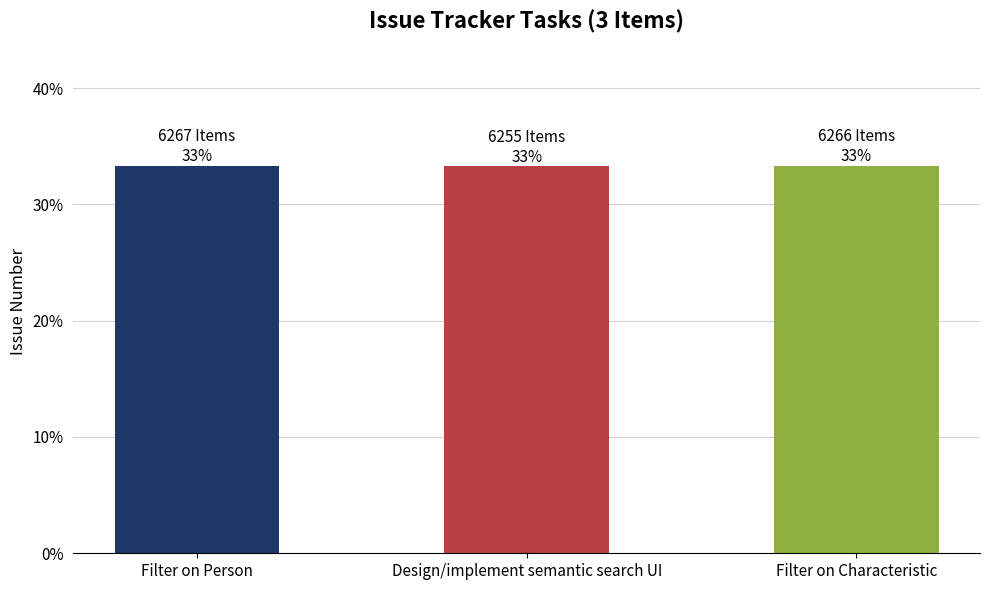

Reading left to right, extract all data points from this chart.

Filter on Person=6267	Design/implement semantic search UI=6255	Filter on Characteristic=6266